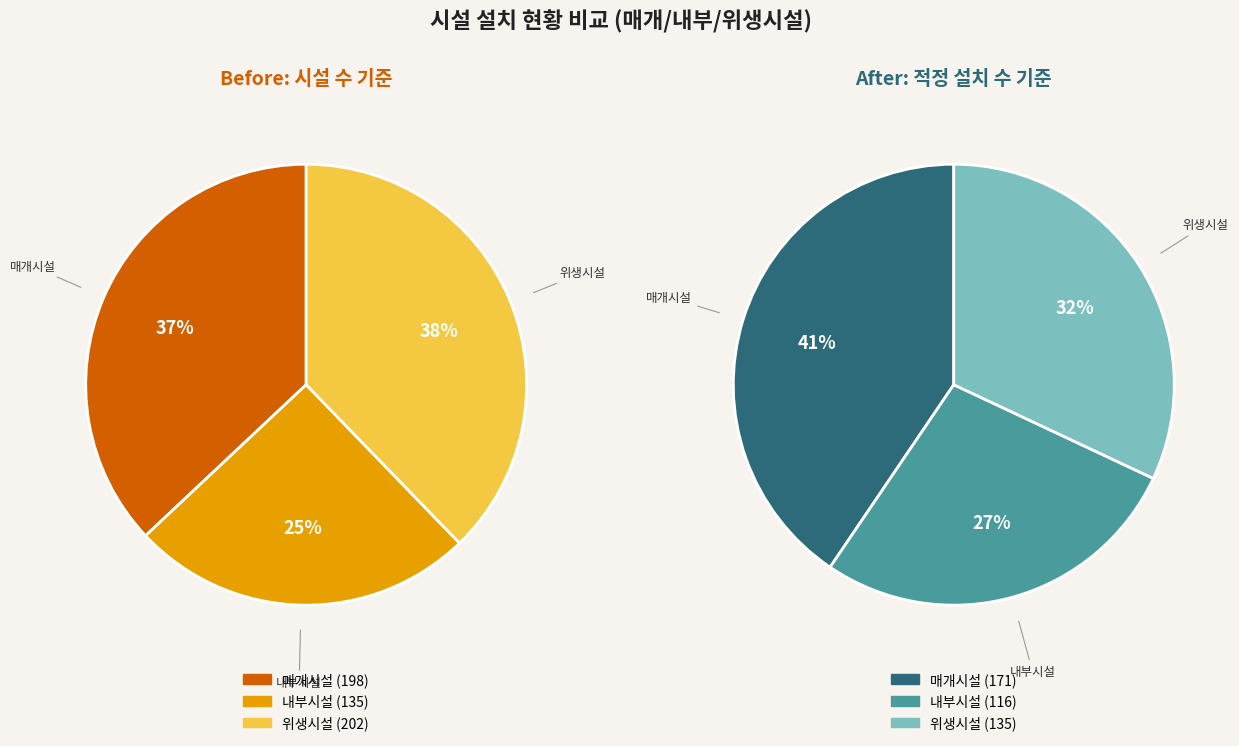

How many slices are in this pie chart?

3